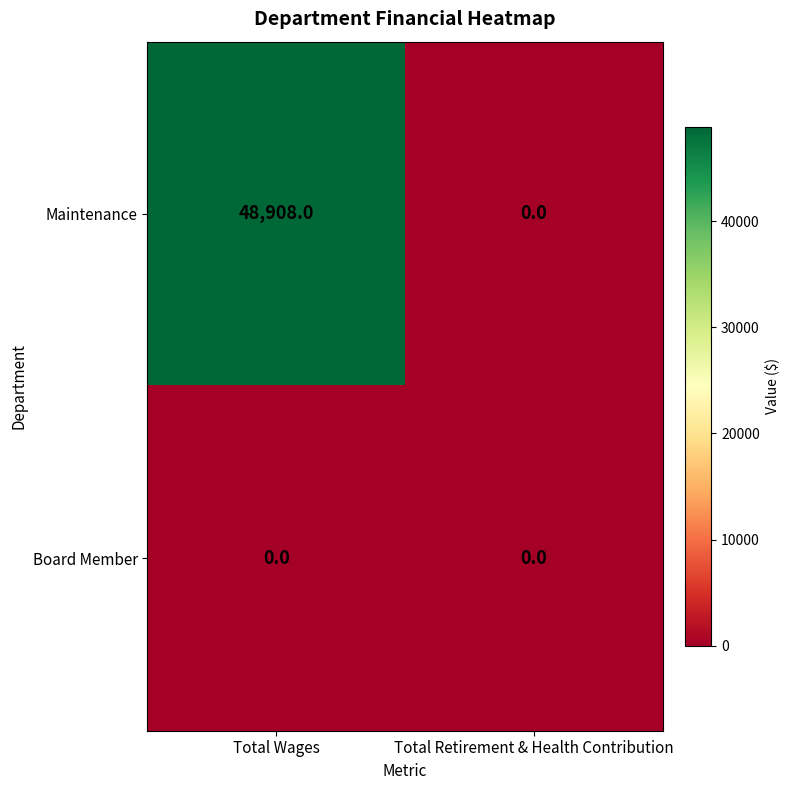

At which category is the sum across all series the highest?

Total Wages